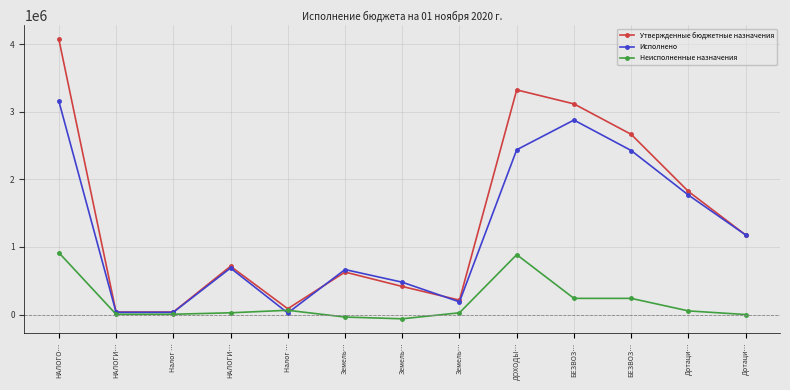

At ДОХОДЫ…, list the series in order from smallest to largest.

Неисполненные назначения, Исполнено, Утвержденные бюджетные назначения